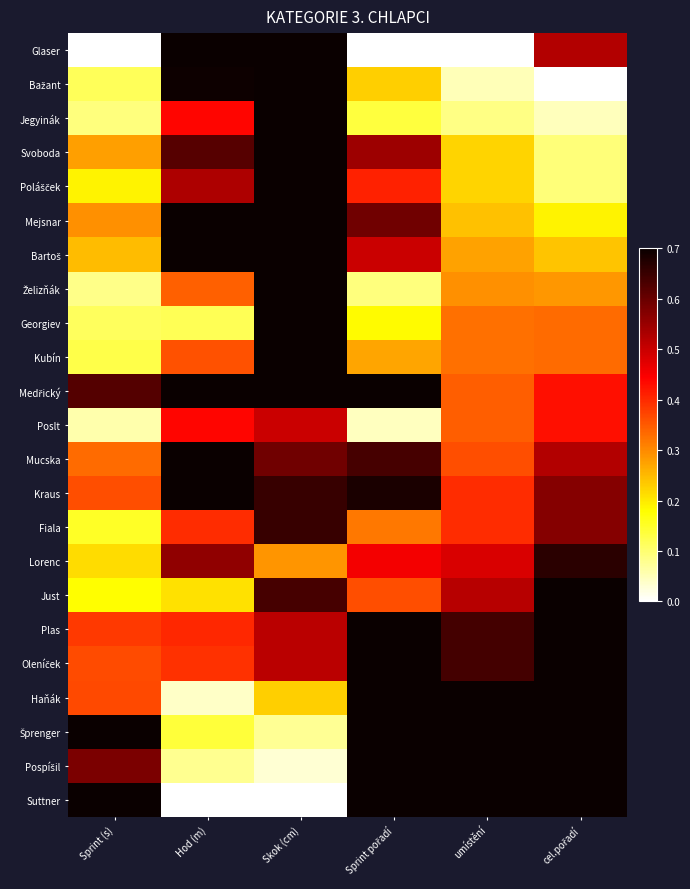

What is the total value across all series at cel.pořadí?

11.3